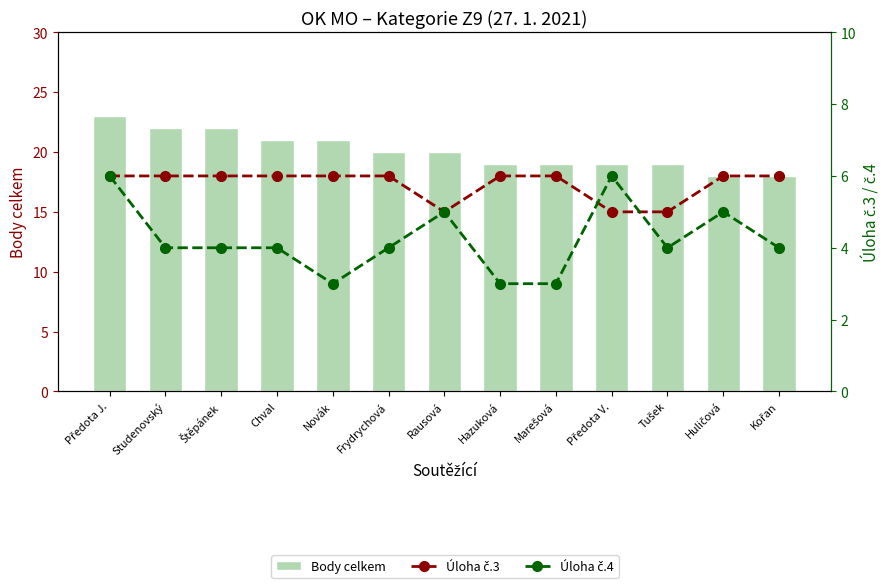

Which series has the largest total across all categories?

Body celkem